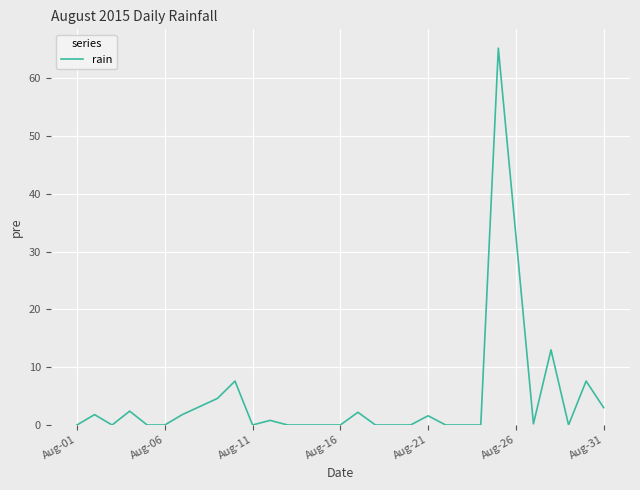

What is the greatest value displayed?

65.2